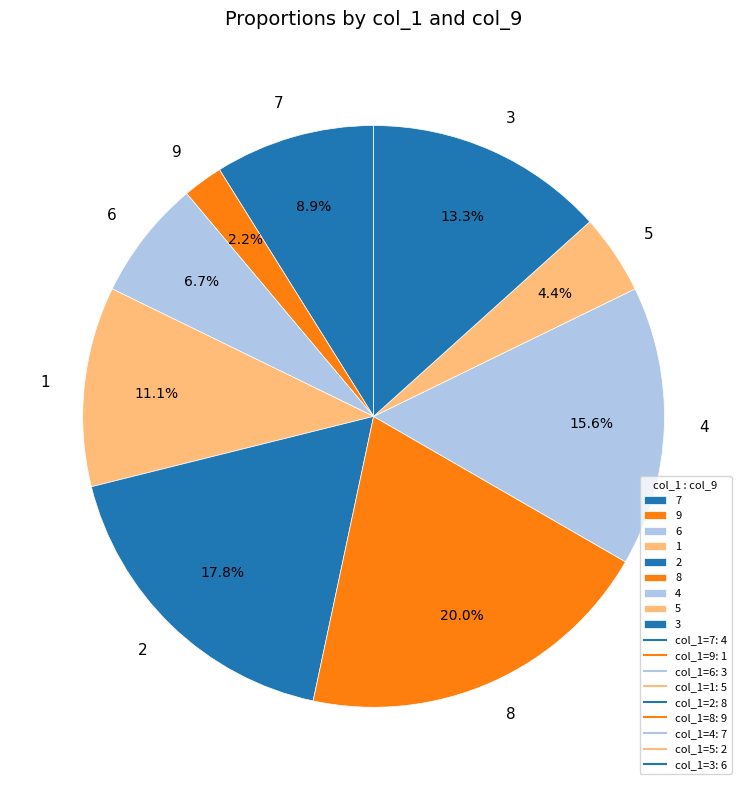

Rank the categories by value from lowest to highest.

9, 5, 6, 7, 1, 3, 4, 2, 8